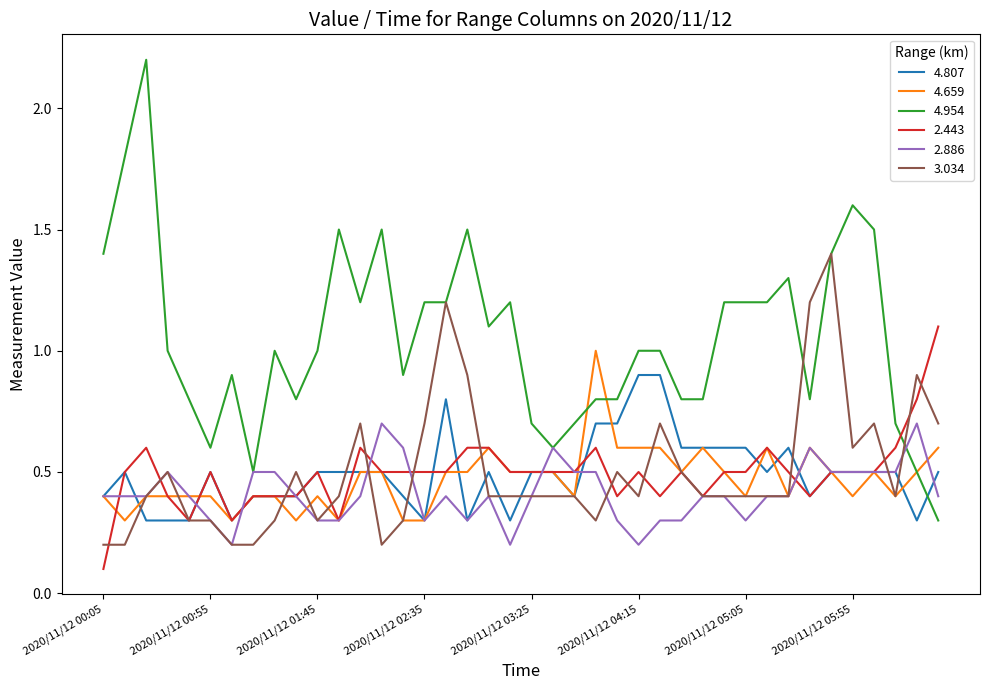

What is the maximum value shown in the chart?

2.2